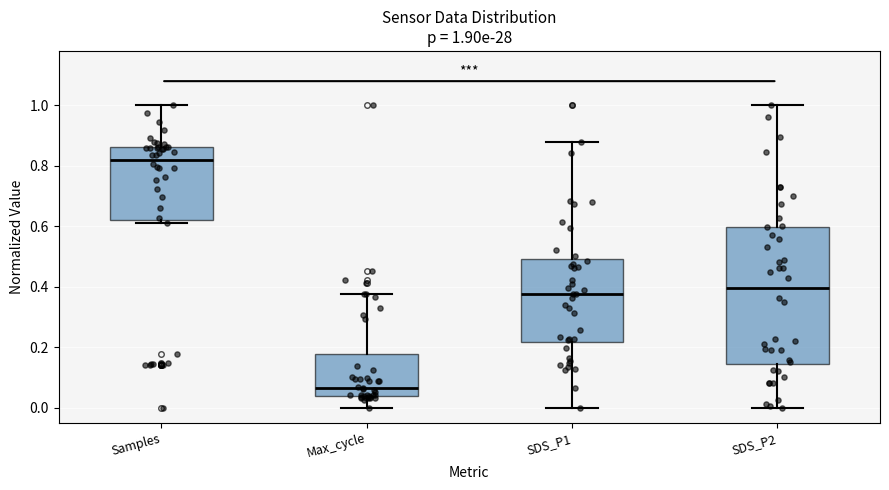

Which box is the tallest, from its lower edge to its upper edge?

SDS_P2